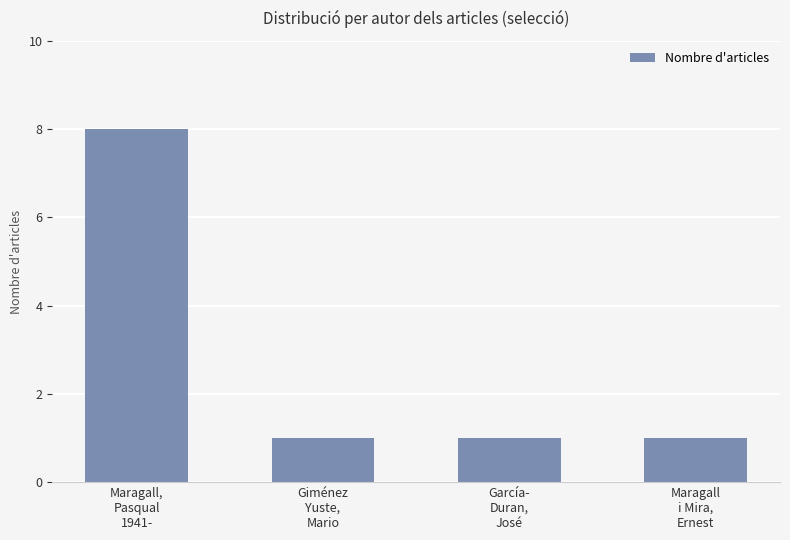

True or false: the data shows 1 at Maragall
i Mira,
Ernest.

True